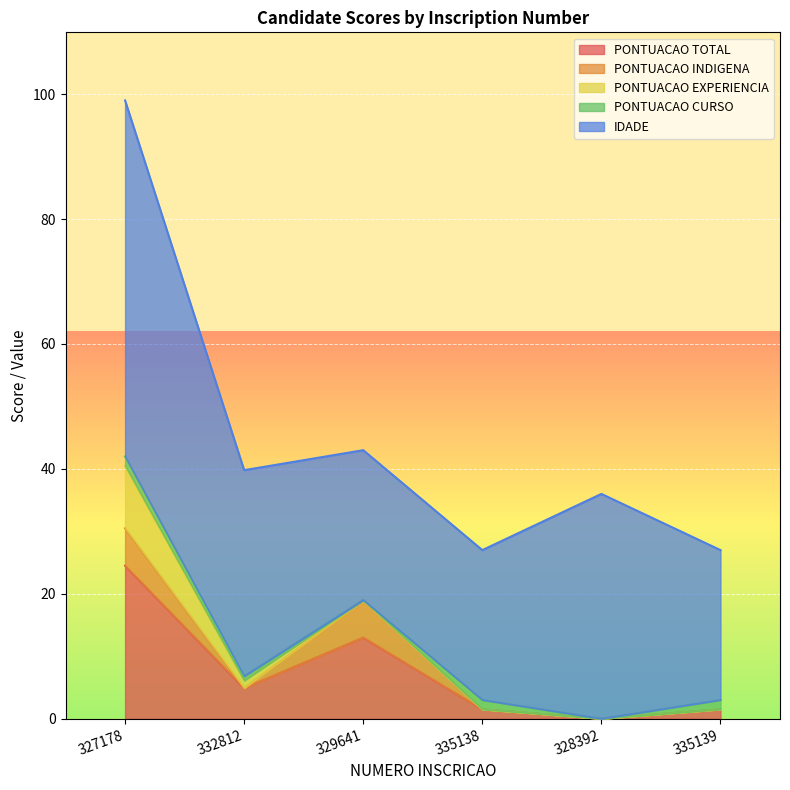

The value of PONTUACAO TOTAL at 332812 is 4.9. True or false?

True